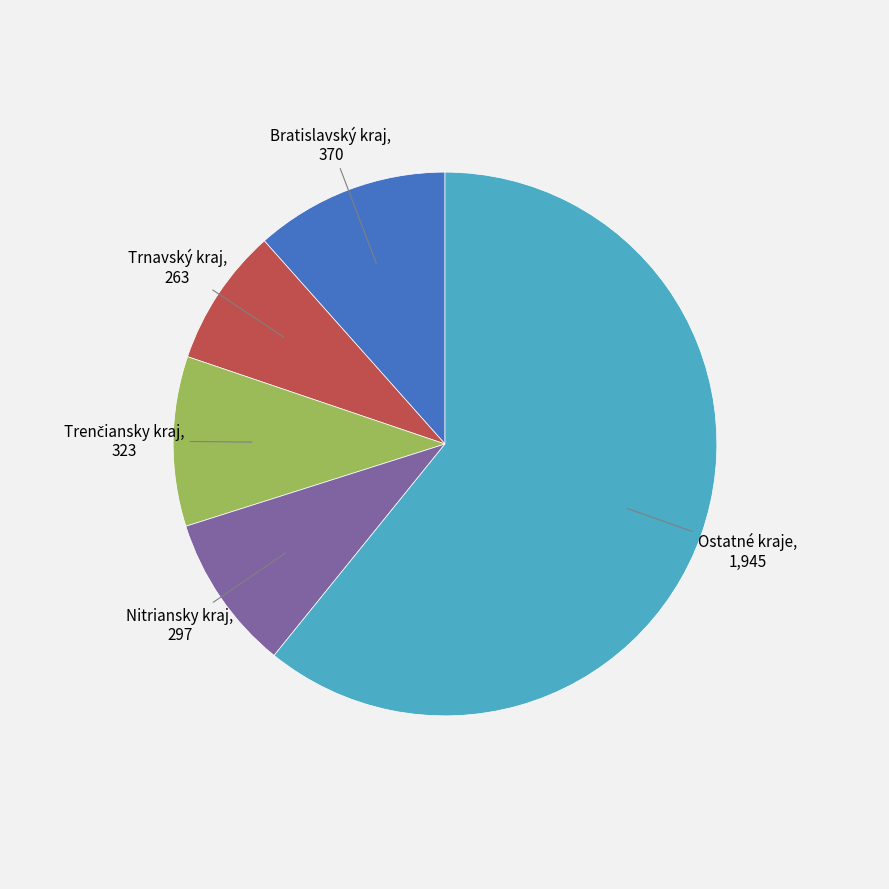

Is there any slice that represents more than half of the pie?

Yes